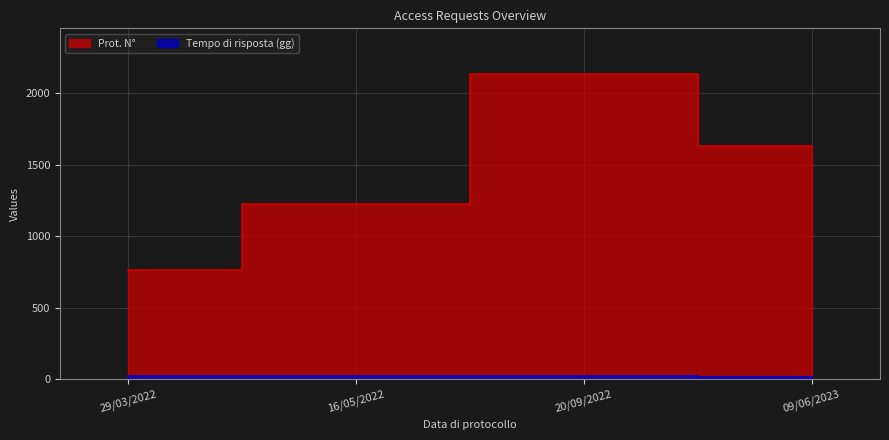

What is the maximum value for Prot. N°?

2135